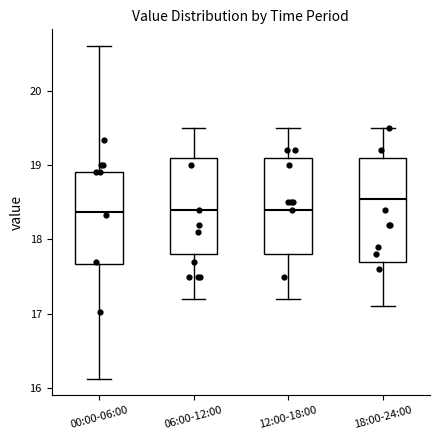

Which box is the tallest, from its lower edge to its upper edge?

18:00-24:00